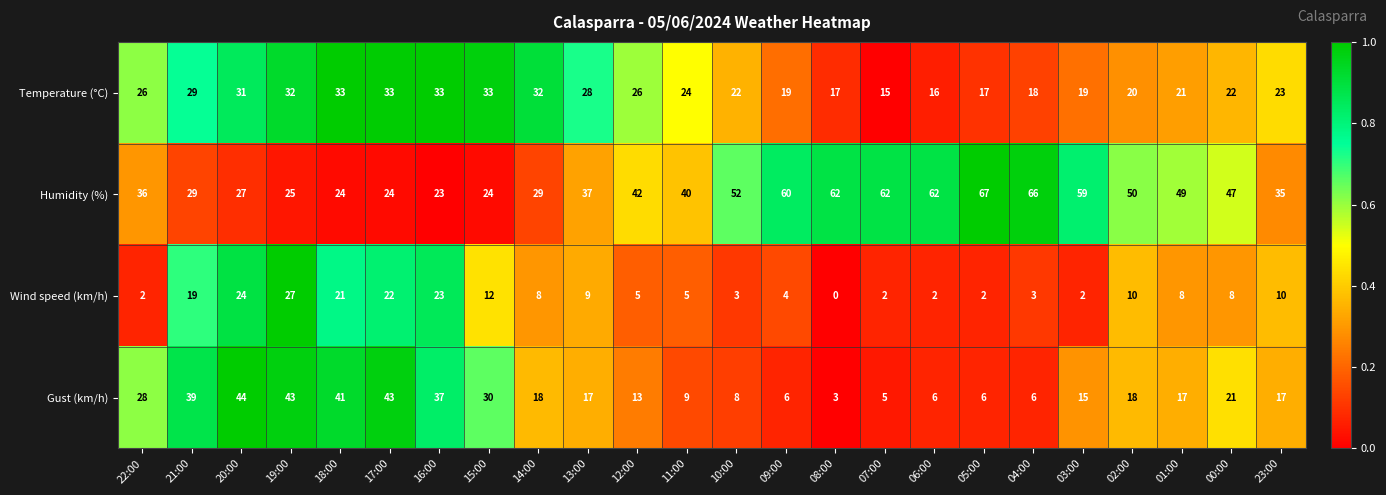

List the series in order of their peak value, lowest first.

Wind speed (km/h), Temperature (°C), Gust (km/h), Humidity (%)